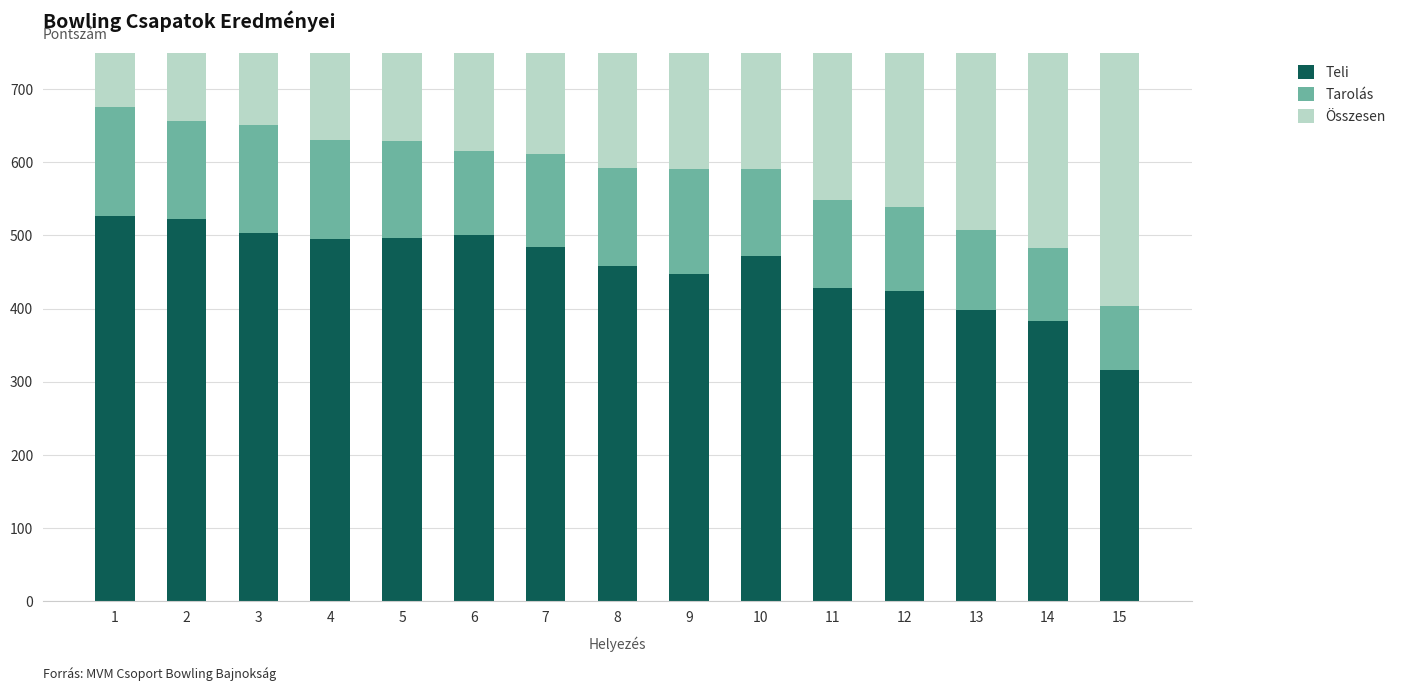

Reading right to left, what are all the values shown in this chart?

Teli: 316	383	398	424	428	472	447	458	484	501	497	495	504	522	527
Tarolás: 87	100	109	115	120	119	144	134	127	114	132	135	147	135	149
Összesen: 403	483	507	539	548	591	591	592	611	615	629	630	651	657	676